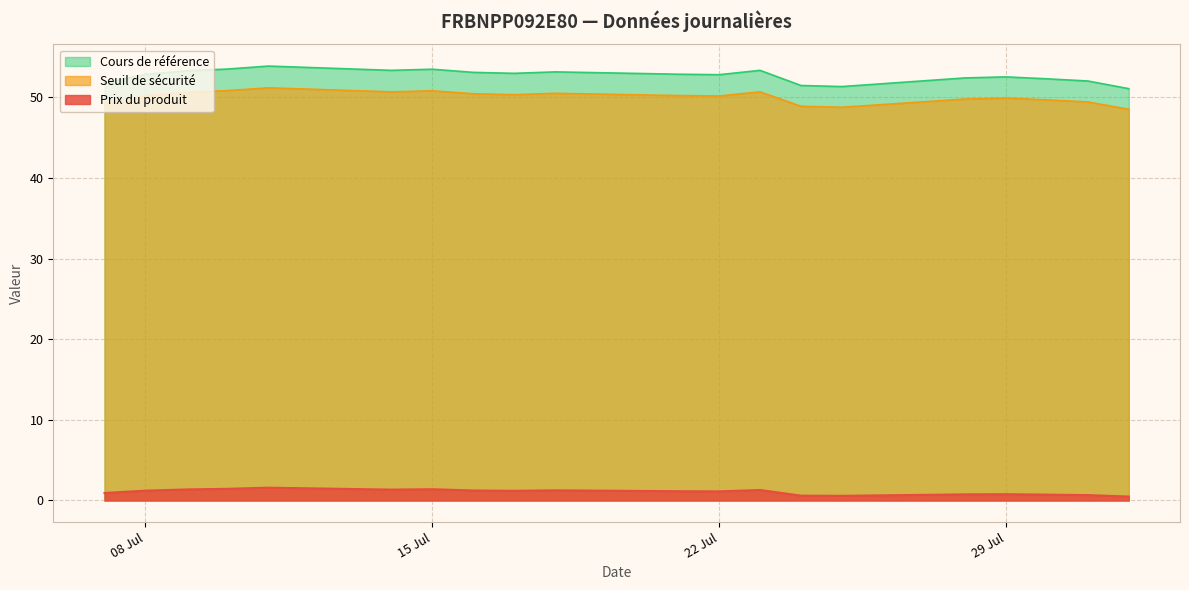

At which category is the sum across all series the highest?

2025-07-11